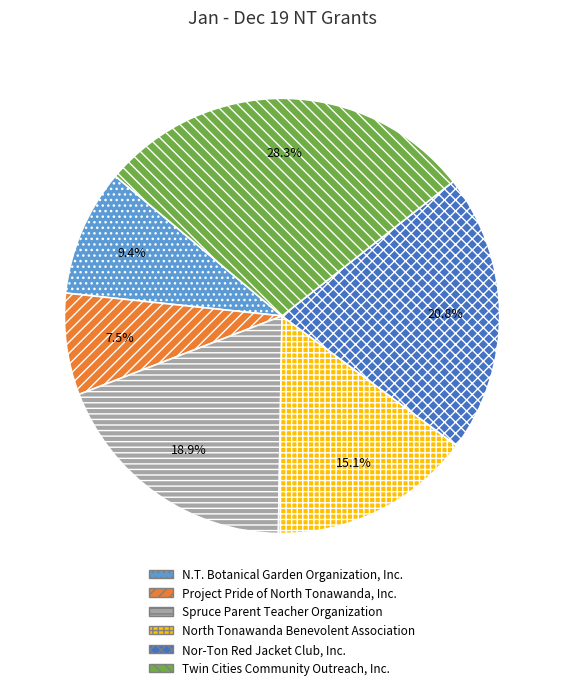

Between N.T. Botanical Garden Organization, Inc. and Twin Cities Community Outreach, Inc., which is larger?

Twin Cities Community Outreach, Inc.